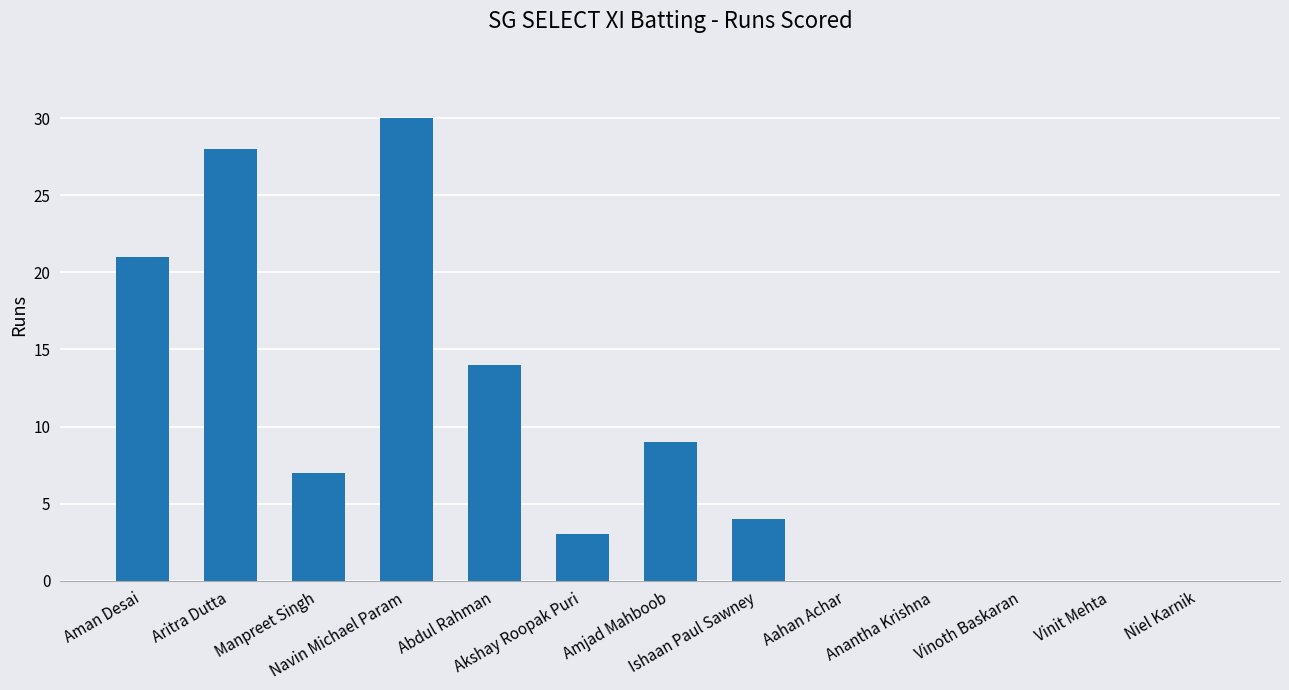

Reading right to left, what are all the values shown in this chart?

Niel Karnik=0	Vinit Mehta=0	Vinoth Baskaran=0	Anantha Krishna=0	Aahan Achar=0	Ishaan Paul Sawney=4	Amjad Mahboob=9	Akshay Roopak Puri=3	Abdul Rahman=14	Navin Michael Param=30	Manpreet Singh=7	Aritra Dutta=28	Aman Desai=21